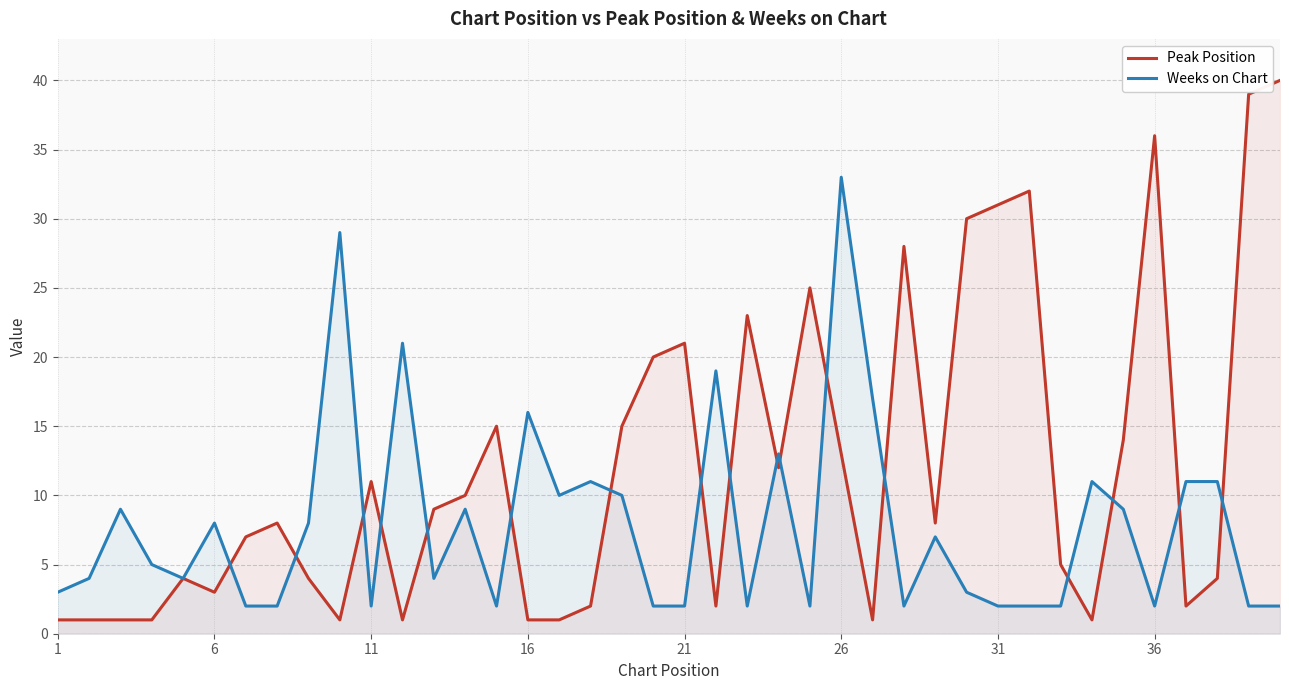

List the series in order of their peak value, lowest first.

Weeks on Chart, Peak Position